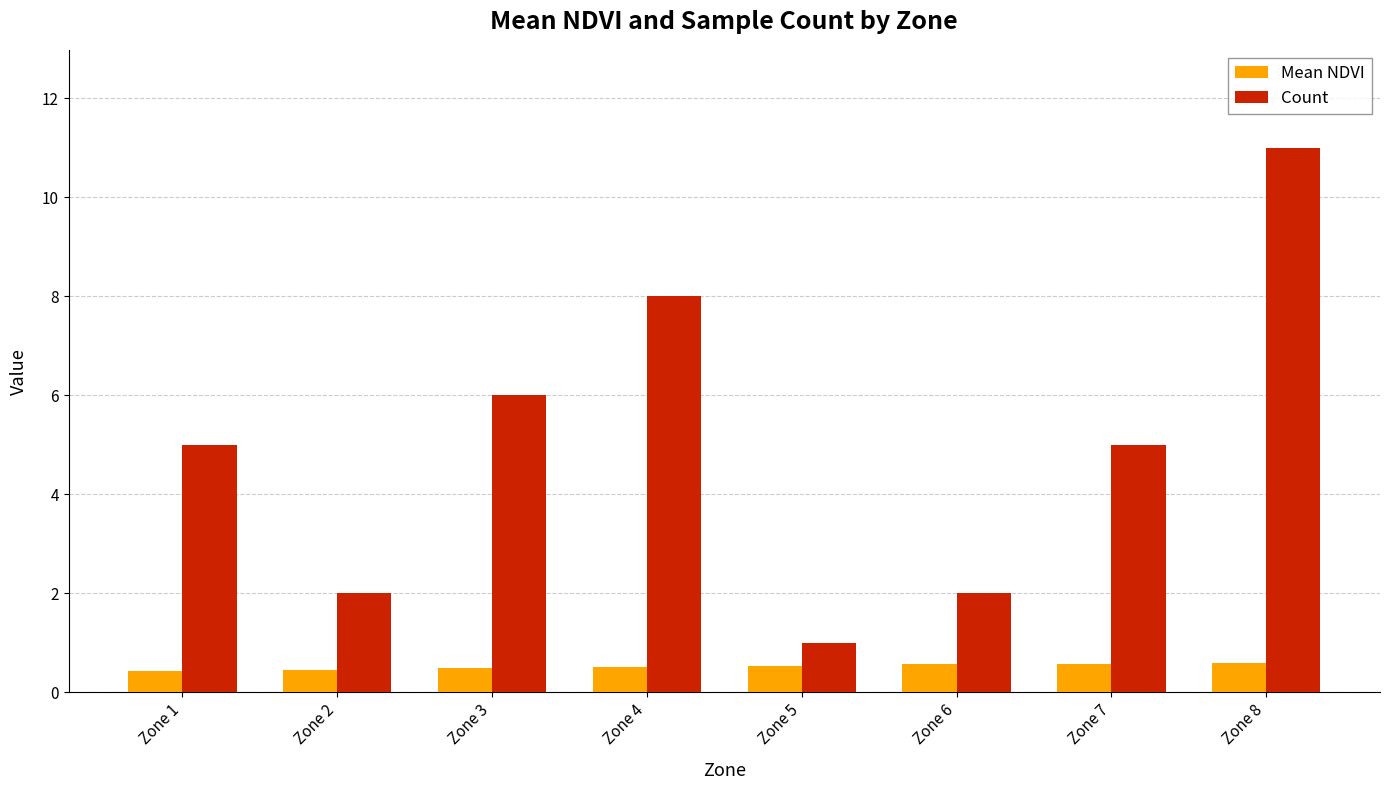

At how many categories does at least one series exceed 4?

5